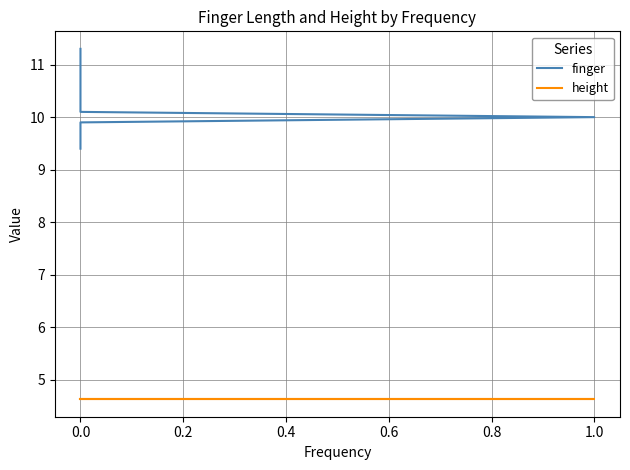

Which series has the widest spread of values?

finger